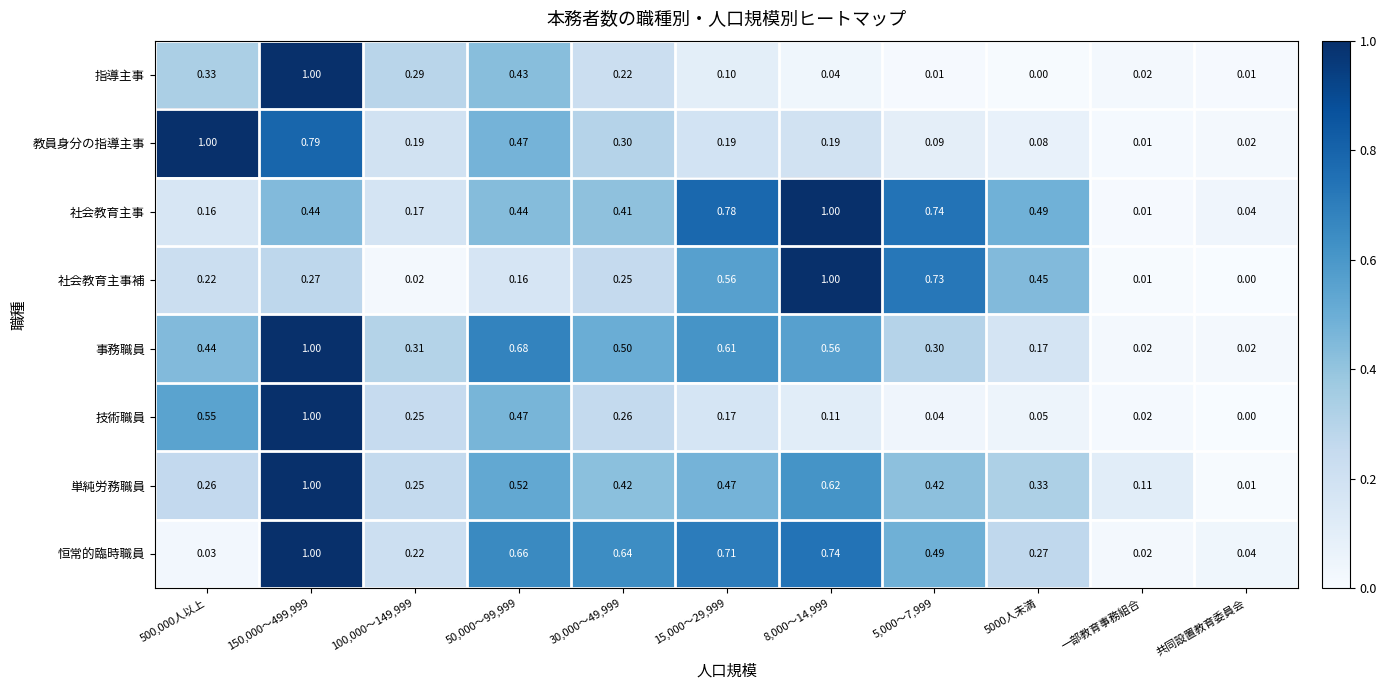

Is the value of 事務職員 at 150,000～499,999 greater than the value of 恒常的臨時職員 at 100,000～149,999?

Yes